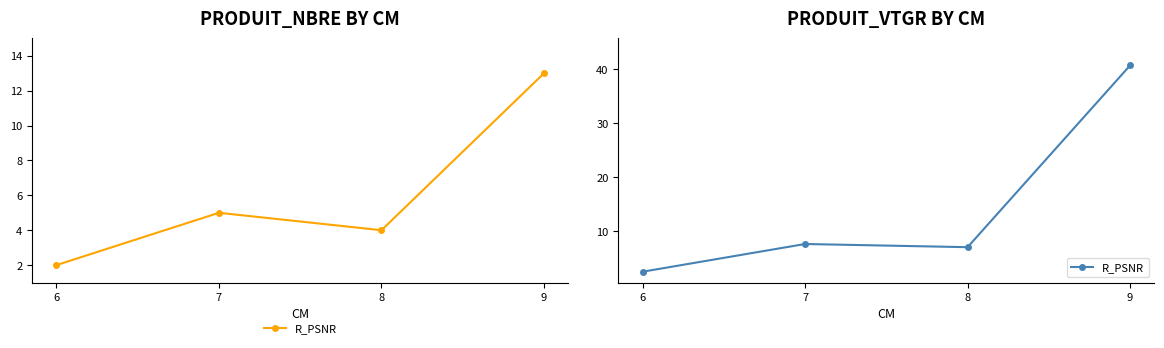

What is the change in value from 7 to 9?

+33.0